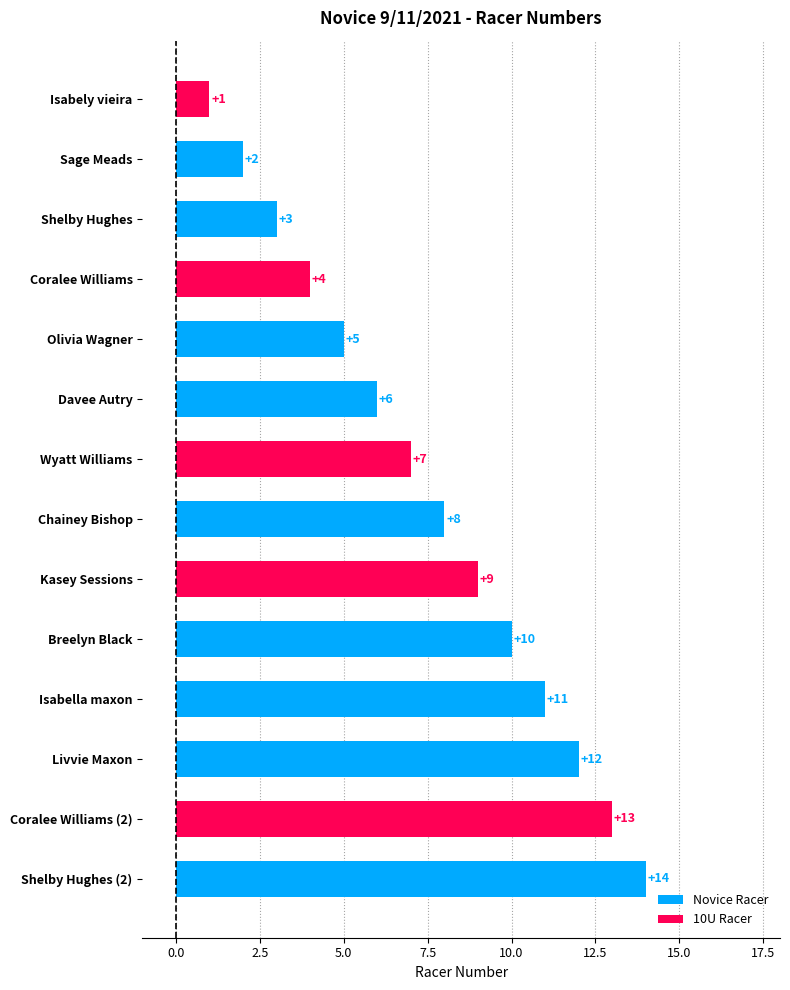

The chart shows a value of 11 at Isabella maxon. True or false?

True